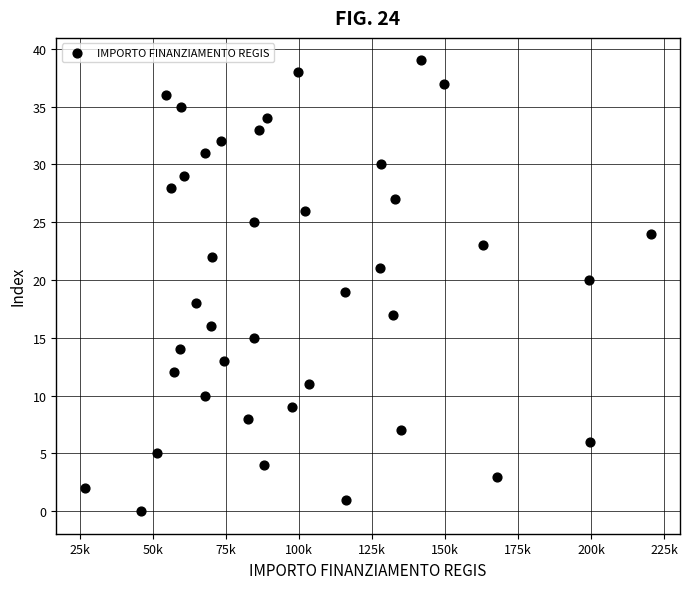

Count the number of points in this scatter plot.

40